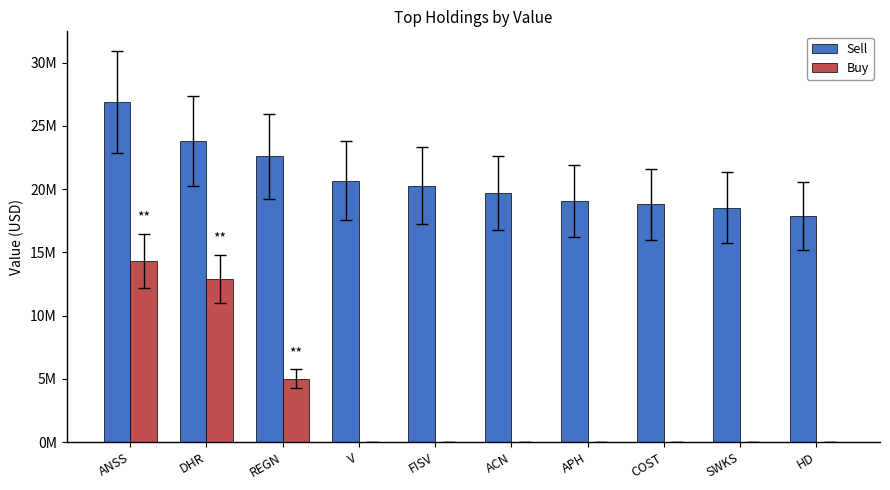

What is the highest value of the Sell series?

26891000